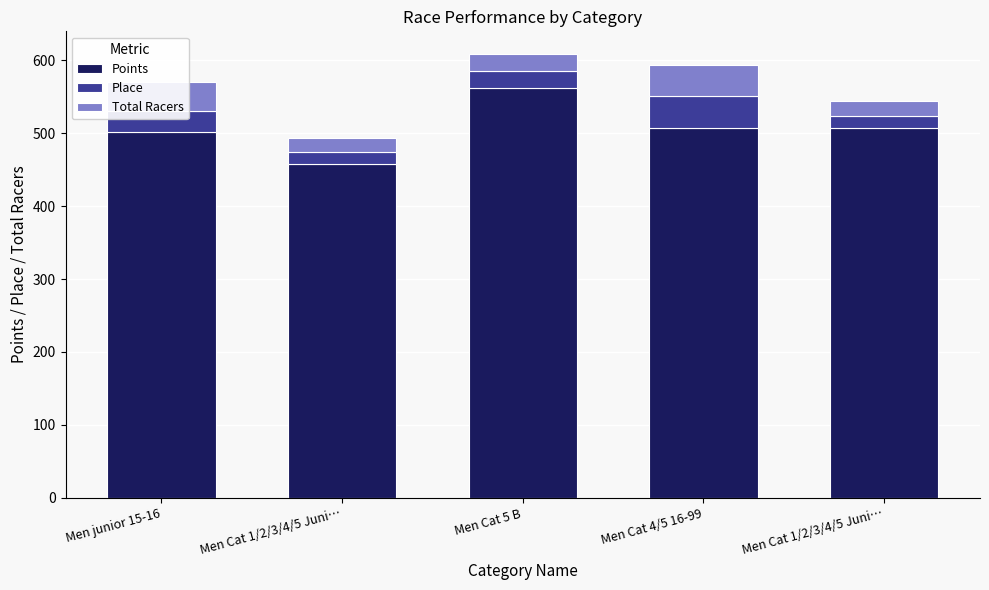

Which has a higher value, Men Cat 5 B or Men Cat 4/5 16-99?

Men Cat 5 B